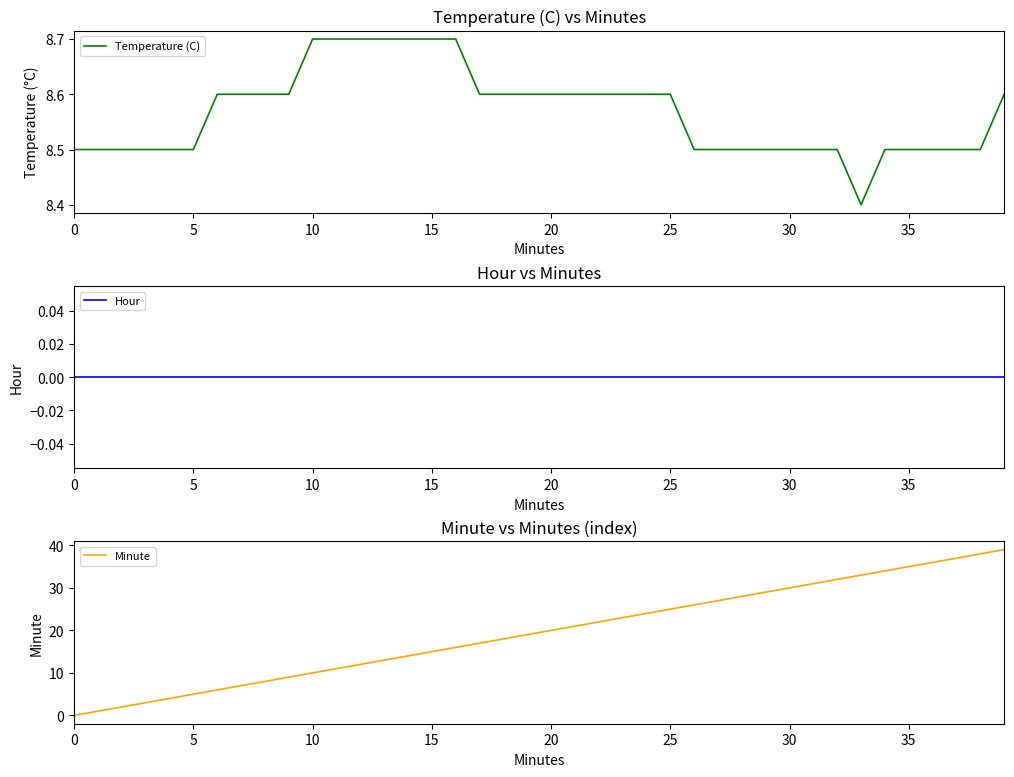

How many lines are shown in the chart?

3